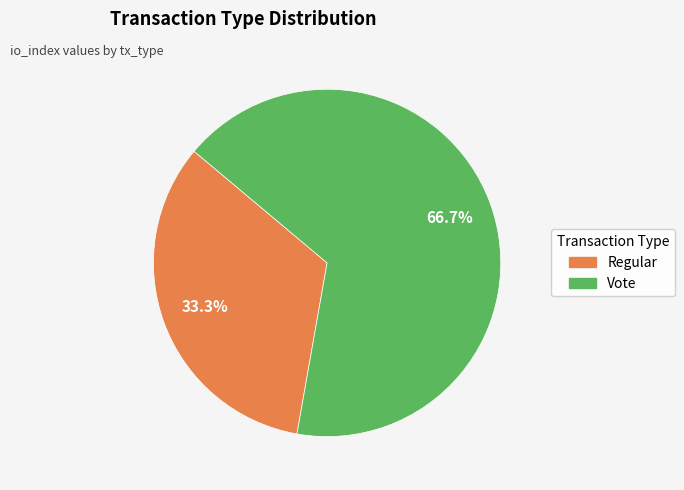

The Vote slice represents 76% of the pie. True or false?

False